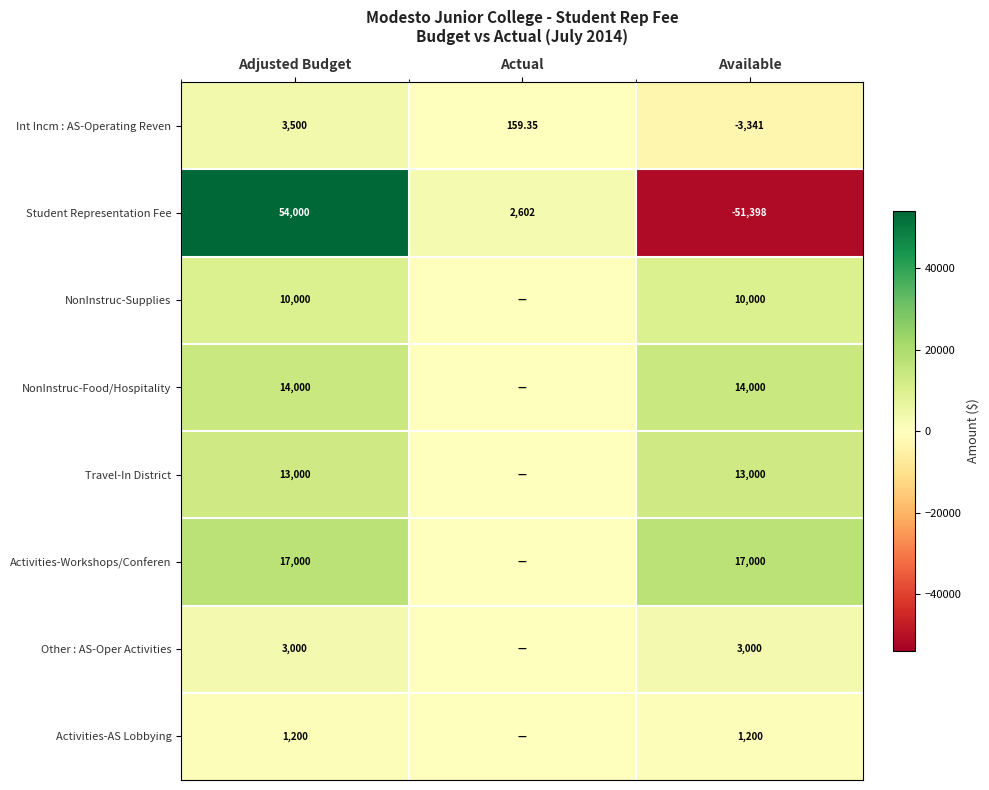

What is the highest value of the Int Incm : AS-Operating Reven series?

3500.0